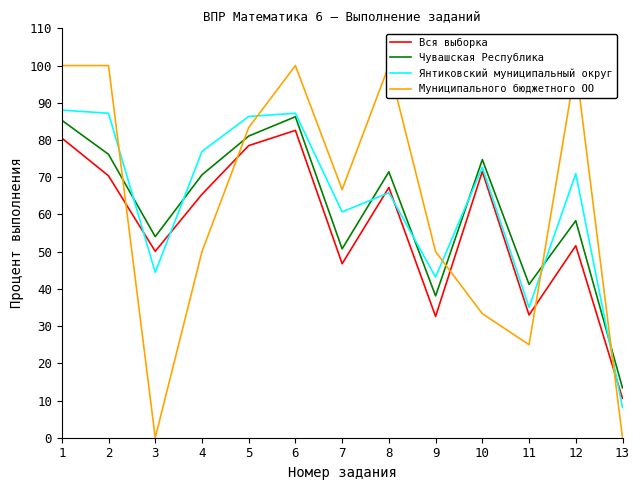

The value of Чувашская Республика at 6 is 86.2. True or false?

True